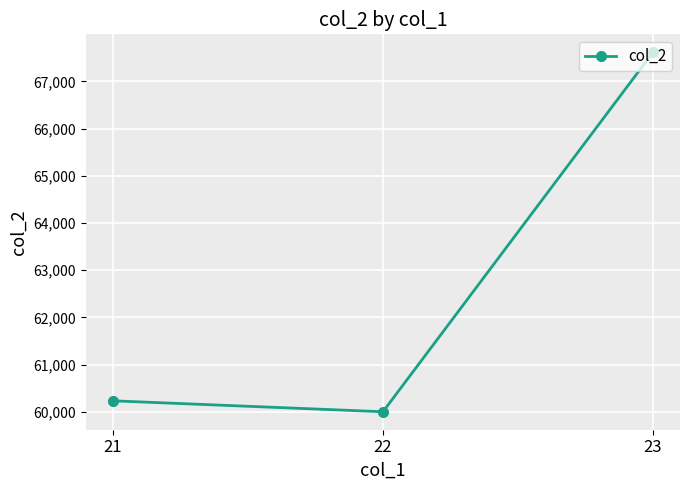

List the labels in order of value, smallest first.

22, 21, 23